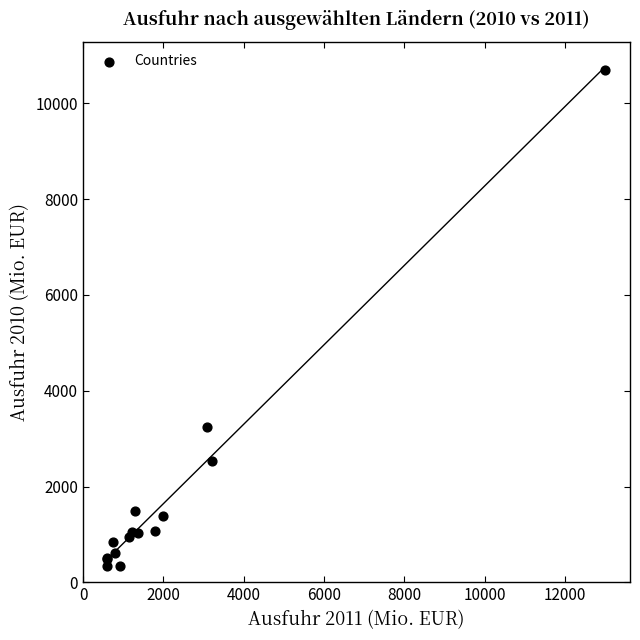

What Y value in the scatter plot is closest to 5520?

3248.7